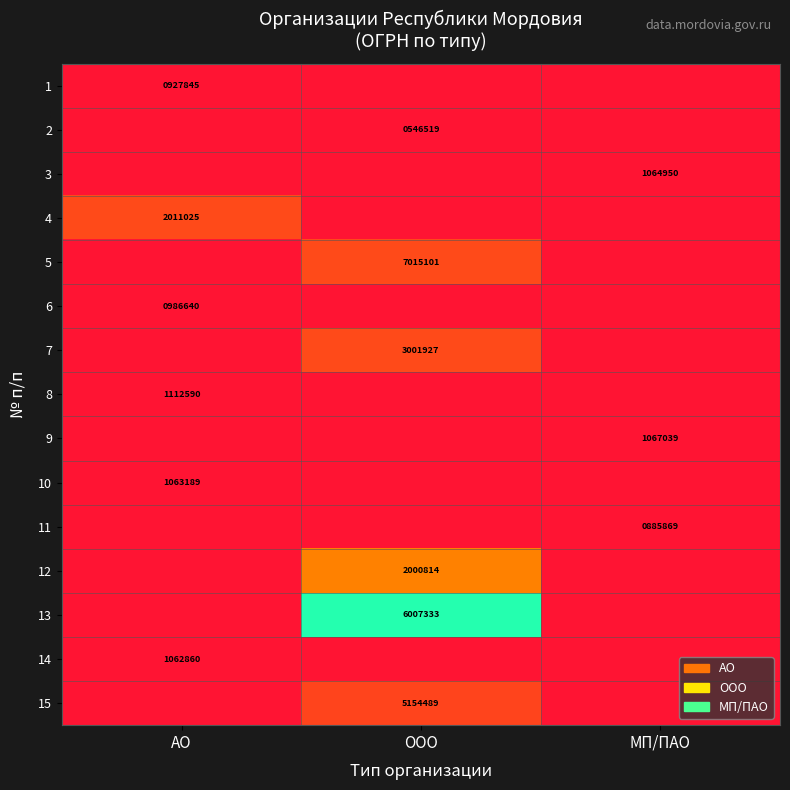

True or false: 13 has a value of 6007333 at ООО.

True